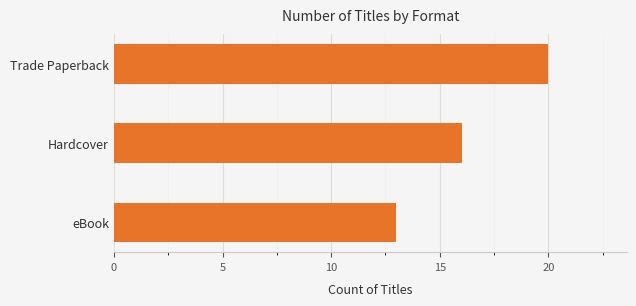

Are the bars grouped side by side (vs. stacked)?

No